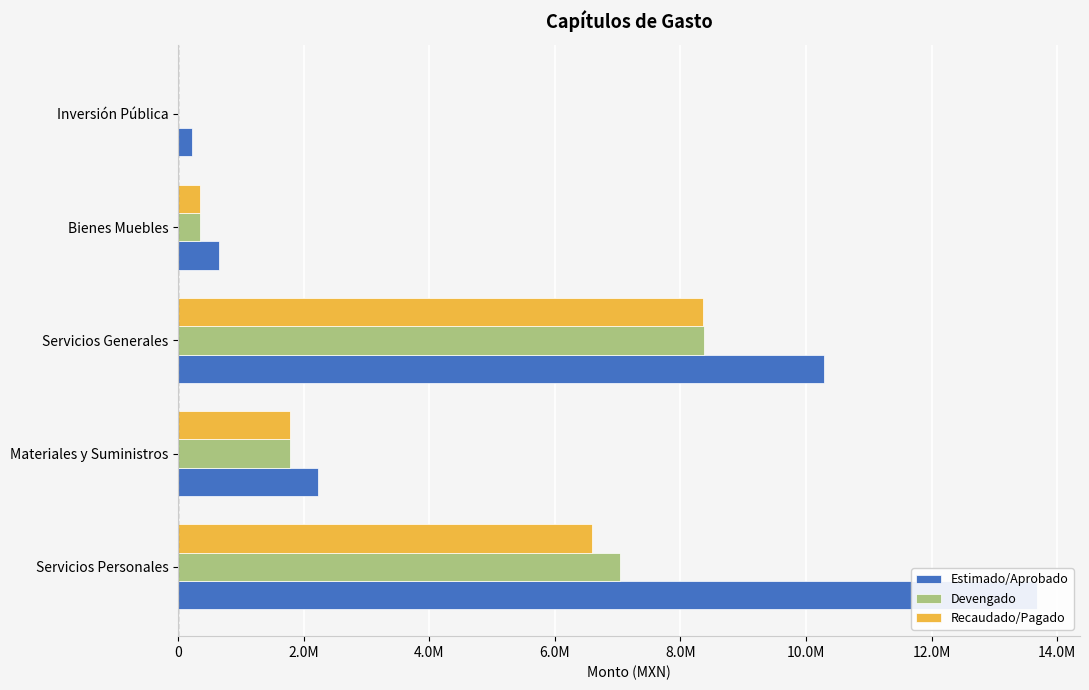

How many bars are there in total?

15